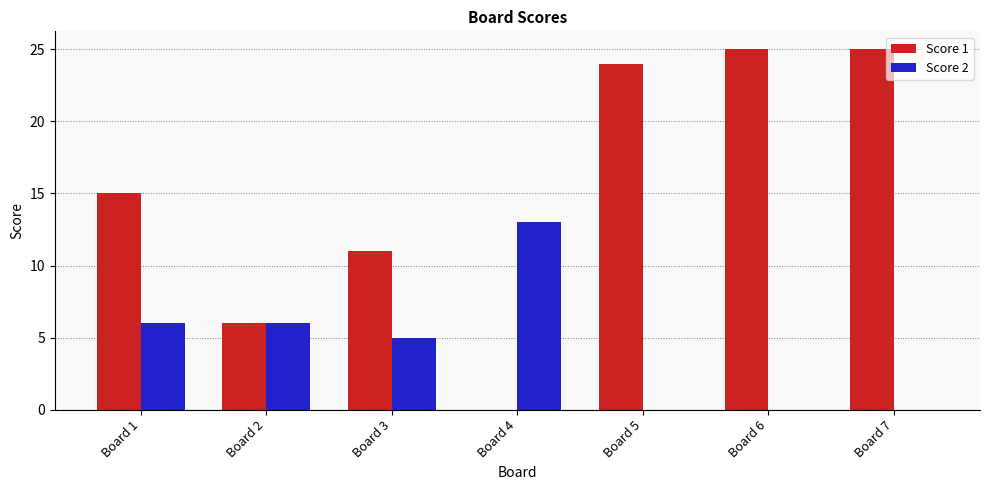

Reading left to right, what are all the values shown in this chart?

Score 1: 15	6	11	0	24	25	25
Score 2: 6	6	5	13	0	0	0